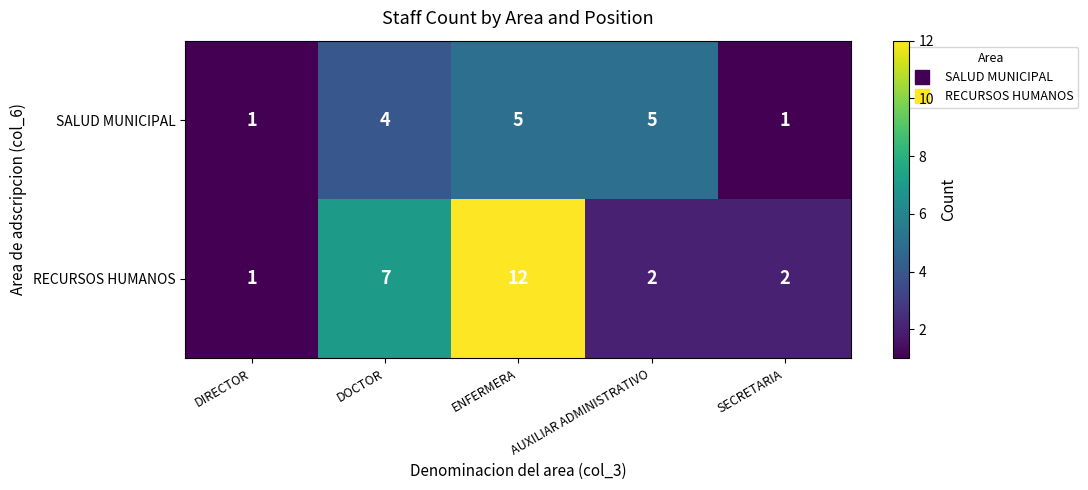

List the series in order of their overall mean, highest first.

RECURSOS HUMANOS, SALUD MUNICIPAL